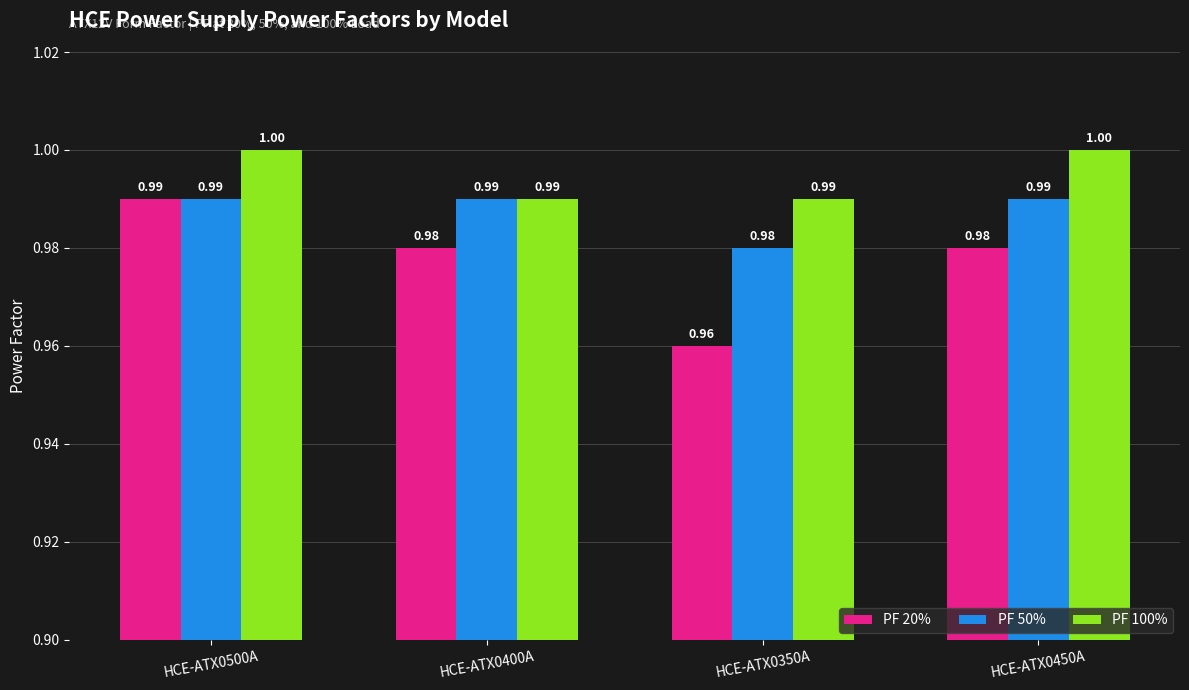

Reading left to right, list all the values displayed in this chart.

PF 20%: HCE-ATX0500A=1.0	HCE-ATX0400A=1.0	HCE-ATX0350A=1.0	HCE-ATX0450A=1.0
PF 50%: HCE-ATX0500A=1.0	HCE-ATX0400A=1.0	HCE-ATX0350A=1.0	HCE-ATX0450A=1.0
PF 100%: HCE-ATX0500A=1.0	HCE-ATX0400A=1.0	HCE-ATX0350A=1.0	HCE-ATX0450A=1.0